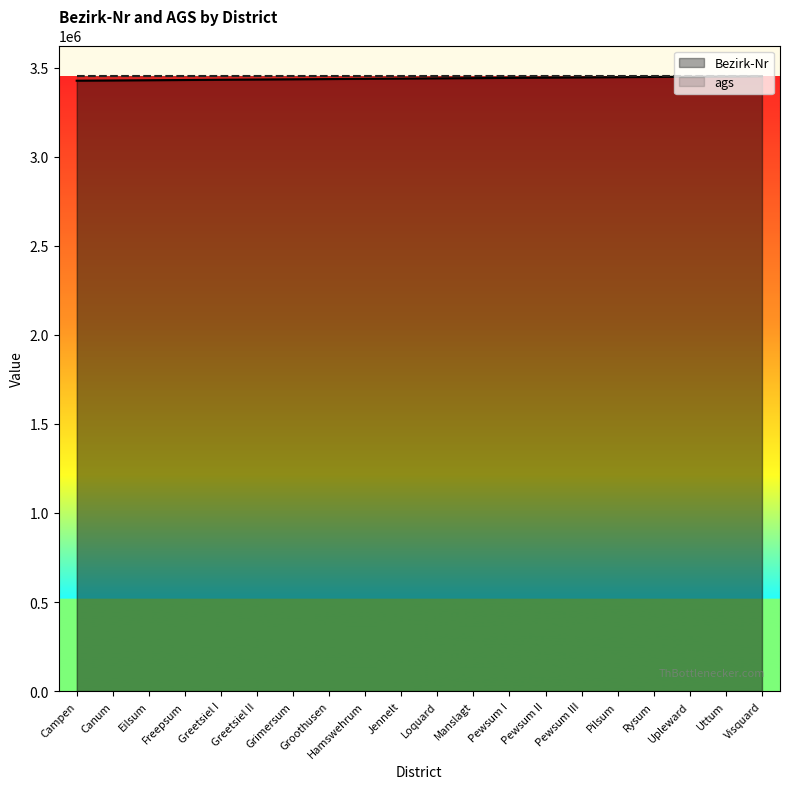

What is the change in value from Pewsum II to Pilsum?

+2636.1